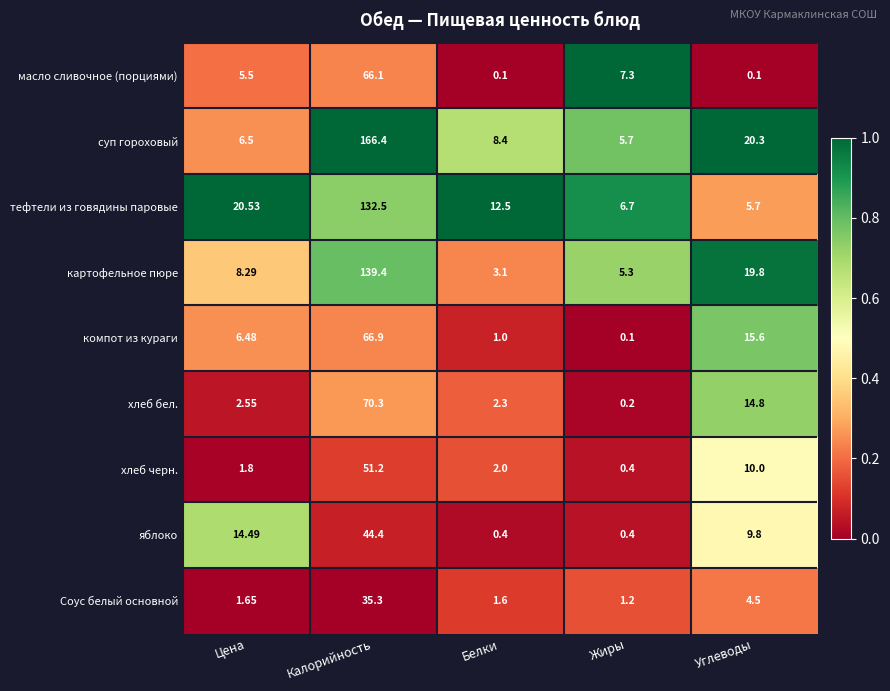

Rank the series by their maximum value, from highest to lowest.

суп гороховый, картофельное пюре, тефтели из говядины паровые, хлеб бел., компот из кураги, масло сливочное (порциями), хлеб черн., яблоко, Соус белый основной